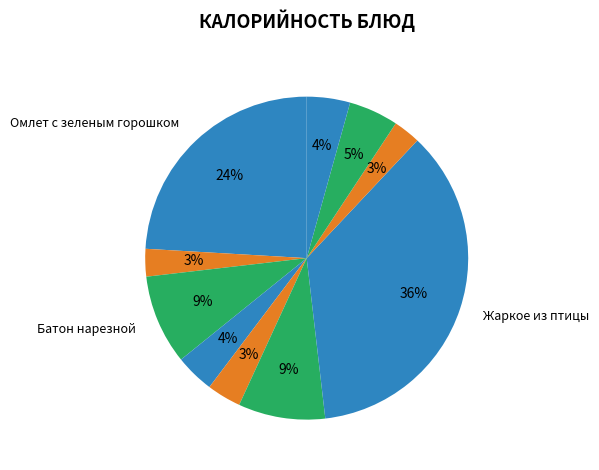

How many segments does this pie chart have?

10